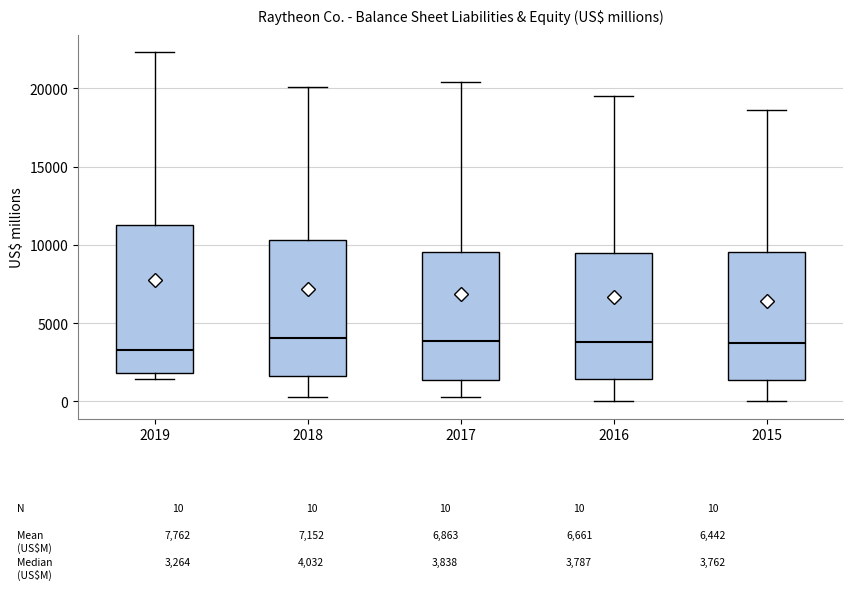

Comparing the boxes themselves (not the whiskers), which one is the tallest?

2019